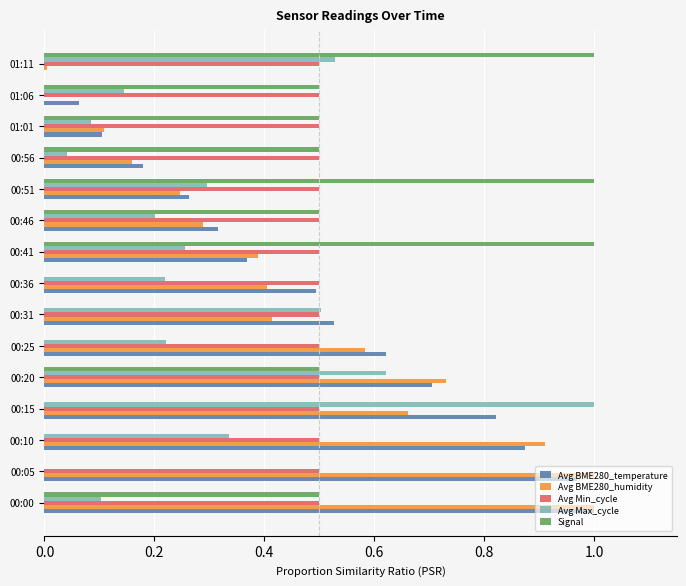

What are all the series names shown in the legend?

Avg BME280_temperature, Avg BME280_humidity, Avg Min_cycle, Avg Max_cycle, Signal